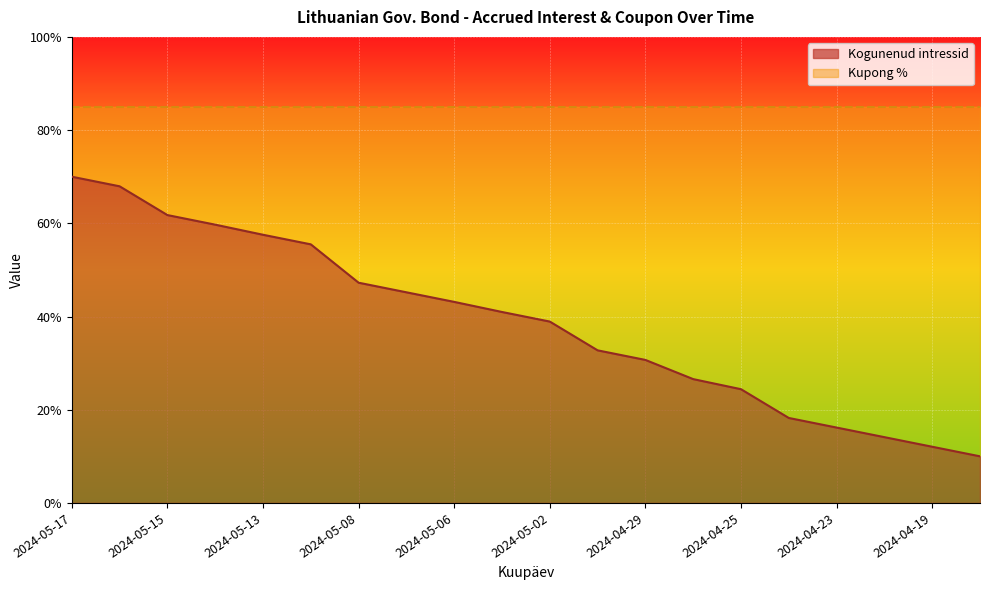

Rank the categories by value from lowest to highest.

2024-04-18, 2024-04-19, 2024-04-22, 2024-04-23, 2024-04-24, 2024-04-25, 2024-04-26, 2024-04-29, 2024-04-30, 2024-05-02, 2024-05-03, 2024-05-06, 2024-05-07, 2024-05-08, 2024-05-10, 2024-05-13, 2024-05-14, 2024-05-15, 2024-05-16, 2024-05-17